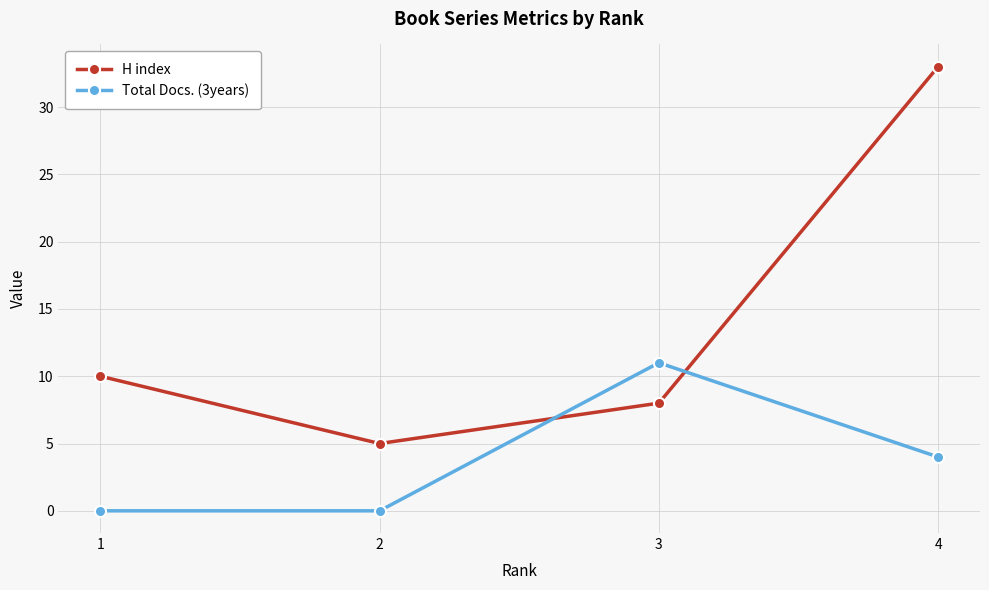

What is the sum of all H index values?

56